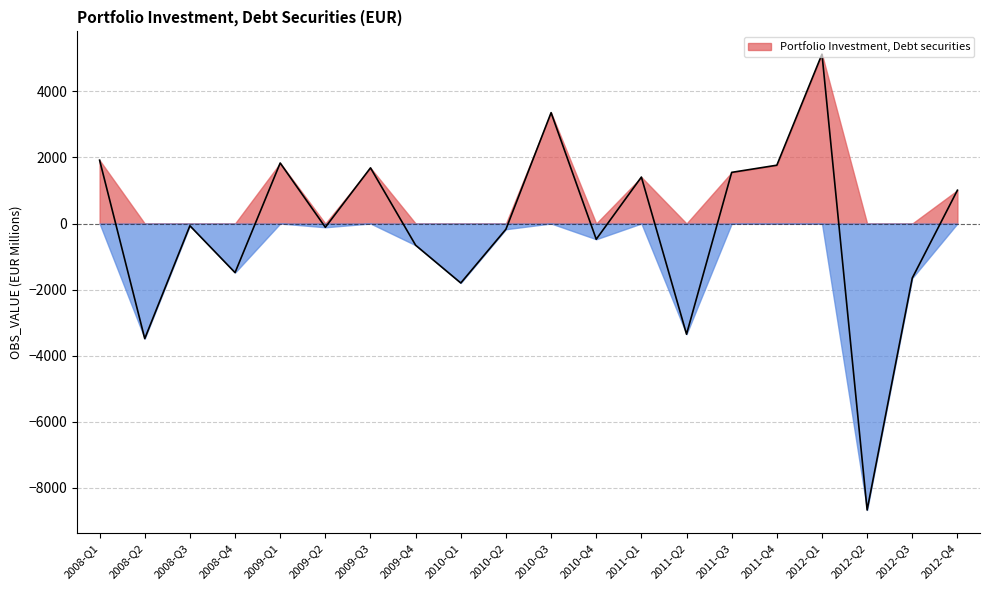

Where is the data nearest to the value -1772?

2010-Q1